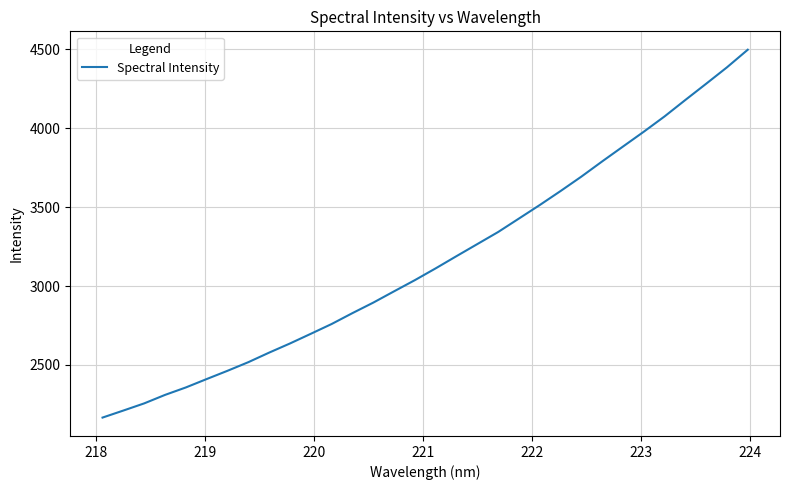

What is the maximum value shown in the chart?

4497.5